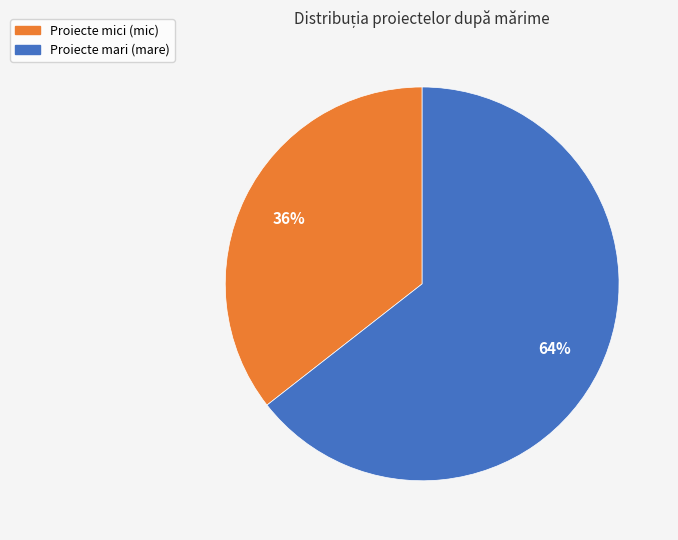

To the nearest percent, what is the average slice percentage?

50%